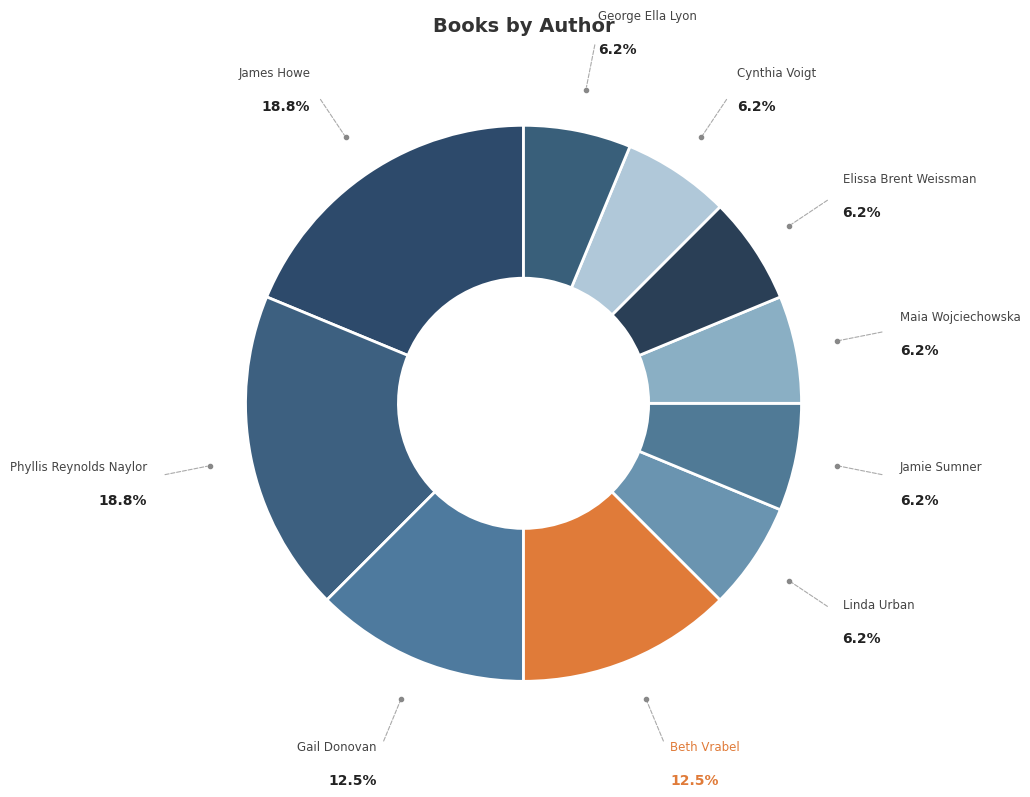

How many segments does this pie chart have?

10